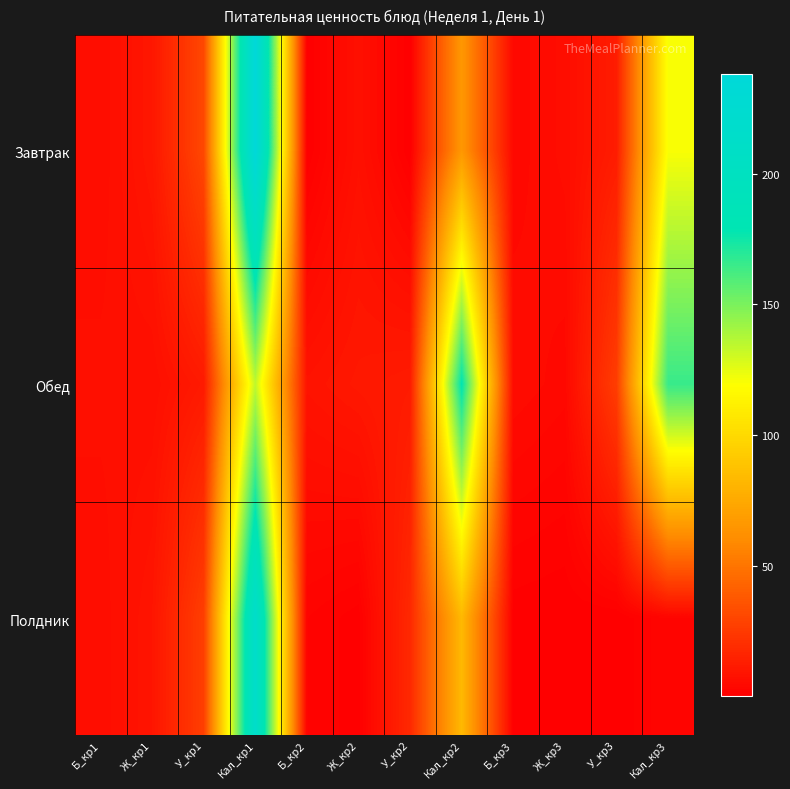

List the series in order of their overall mean, highest first.

Обед, Завтрак, Полдник